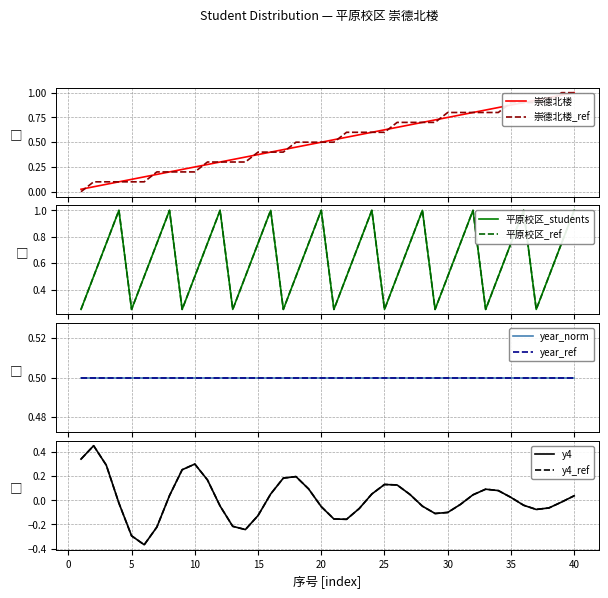

Does the chart have visible grid lines?

Yes